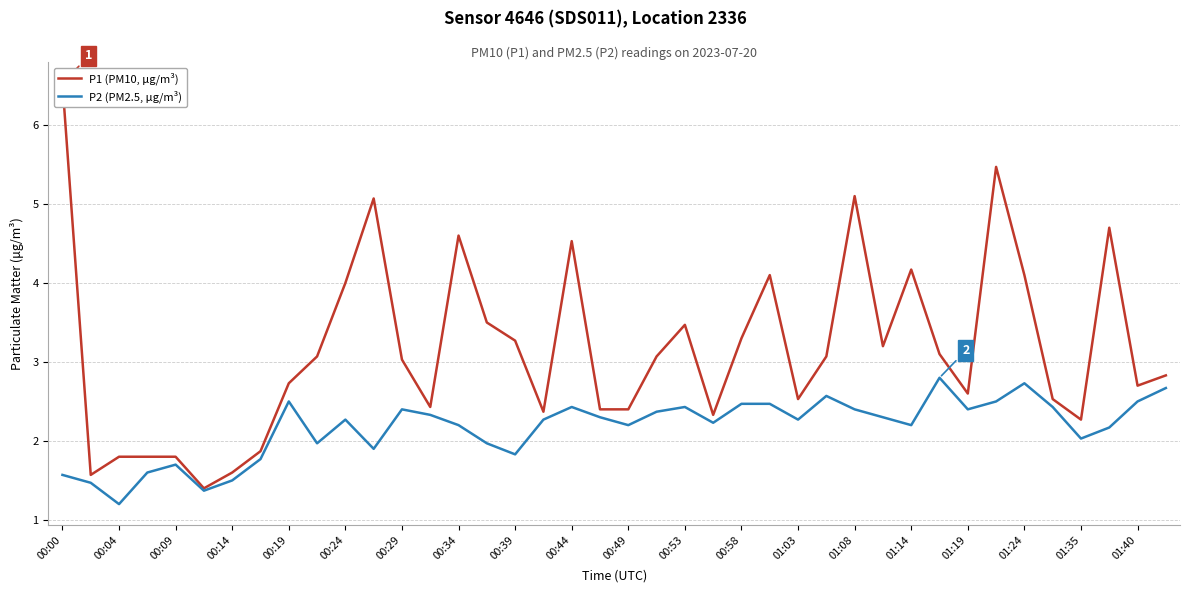

The value of P2 (PM2.5, μg/m³) at 00:44 is 3.3. True or false?

False